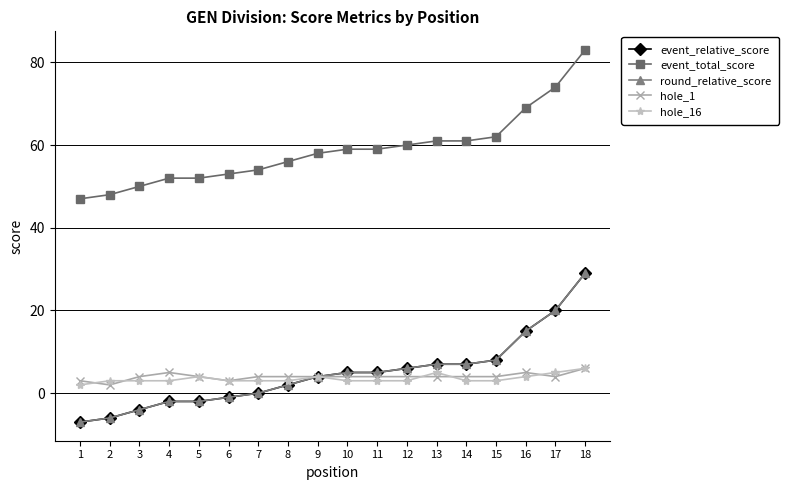

At which label does hole_1 reach its peak?

18